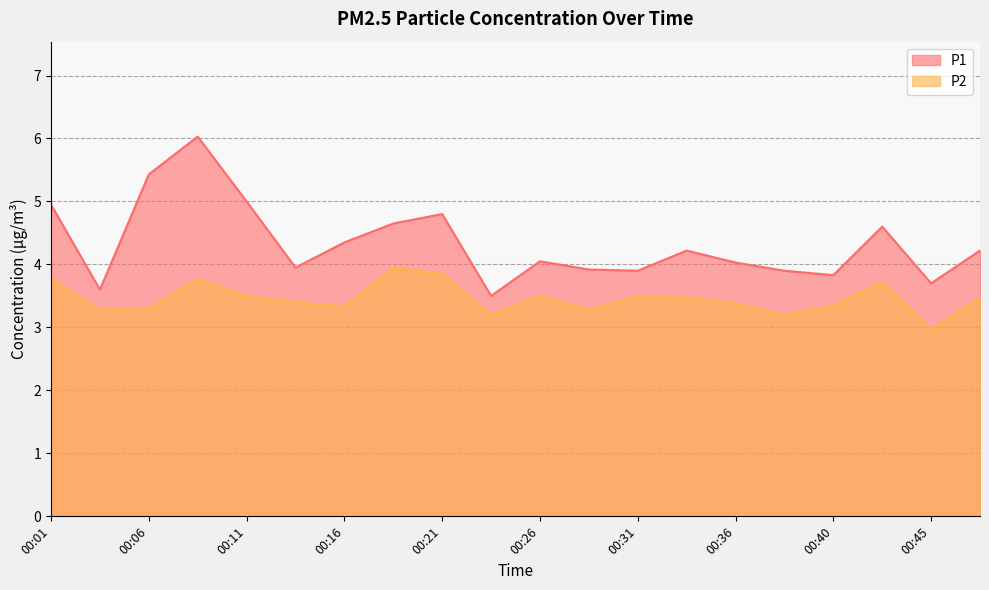

What is the highest value of the P1 series?

6.0